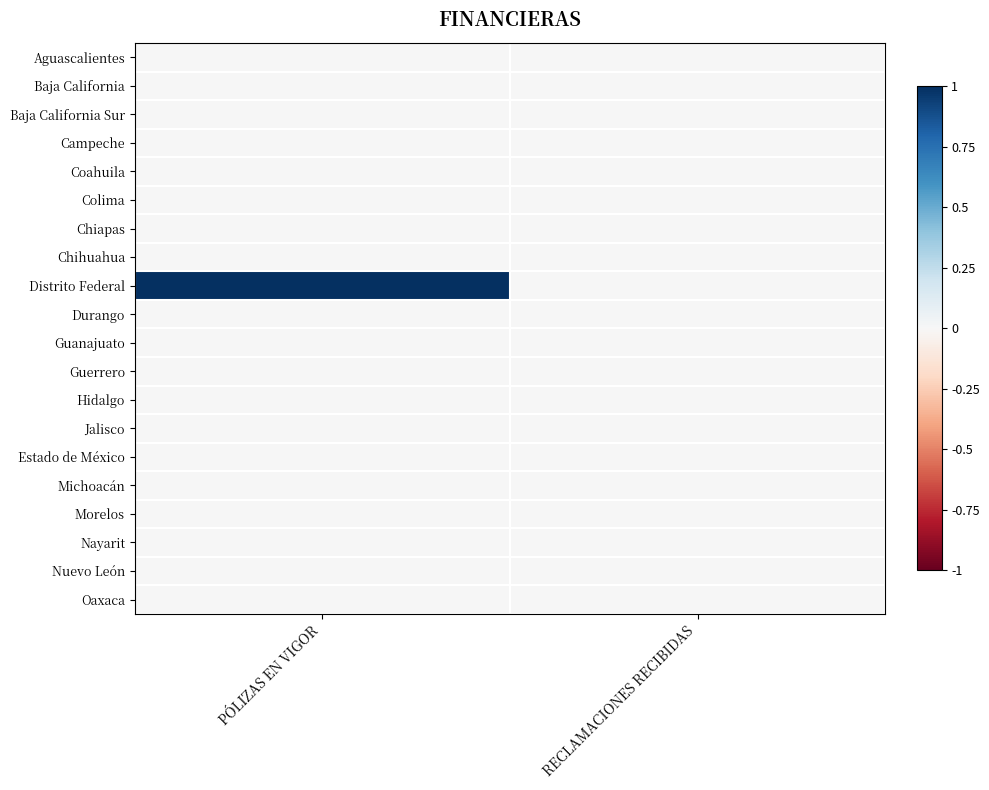

Reading left to right, list all the values displayed in this chart.

Aguascalientes: PÓLIZAS EN VIGOR=0	RECLAMACIONES RECIBIDAS=0
Baja California: PÓLIZAS EN VIGOR=0	RECLAMACIONES RECIBIDAS=0
Baja California Sur: PÓLIZAS EN VIGOR=0	RECLAMACIONES RECIBIDAS=0
Campeche: PÓLIZAS EN VIGOR=0	RECLAMACIONES RECIBIDAS=0
Coahuila: PÓLIZAS EN VIGOR=0	RECLAMACIONES RECIBIDAS=0
Colima: PÓLIZAS EN VIGOR=0	RECLAMACIONES RECIBIDAS=0
Chiapas: PÓLIZAS EN VIGOR=0	RECLAMACIONES RECIBIDAS=0
Chihuahua: PÓLIZAS EN VIGOR=0	RECLAMACIONES RECIBIDAS=0
Distrito Federal: PÓLIZAS EN VIGOR=1	RECLAMACIONES RECIBIDAS=0
Durango: PÓLIZAS EN VIGOR=0	RECLAMACIONES RECIBIDAS=0
Guanajuato: PÓLIZAS EN VIGOR=0	RECLAMACIONES RECIBIDAS=0
Guerrero: PÓLIZAS EN VIGOR=0	RECLAMACIONES RECIBIDAS=0
Hidalgo: PÓLIZAS EN VIGOR=0	RECLAMACIONES RECIBIDAS=0
Jalisco: PÓLIZAS EN VIGOR=0	RECLAMACIONES RECIBIDAS=0
Estado de México: PÓLIZAS EN VIGOR=0	RECLAMACIONES RECIBIDAS=0
Michoacán: PÓLIZAS EN VIGOR=0	RECLAMACIONES RECIBIDAS=0
Morelos: PÓLIZAS EN VIGOR=0	RECLAMACIONES RECIBIDAS=0
Nayarit: PÓLIZAS EN VIGOR=0	RECLAMACIONES RECIBIDAS=0
Nuevo León: PÓLIZAS EN VIGOR=0	RECLAMACIONES RECIBIDAS=0
Oaxaca: PÓLIZAS EN VIGOR=0	RECLAMACIONES RECIBIDAS=0